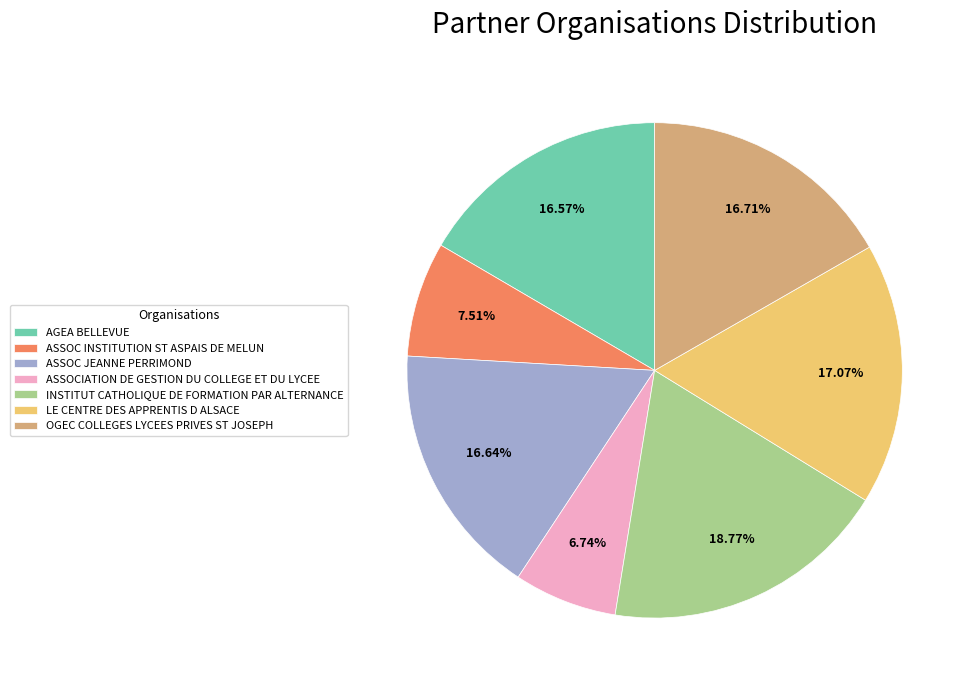

Which has a higher value, INSTITUT CATHOLIQUE DE FORMATION PAR ALTERNANCE or ASSOCIATION DE GESTION DU COLLEGE ET DU LYCEE?

INSTITUT CATHOLIQUE DE FORMATION PAR ALTERNANCE